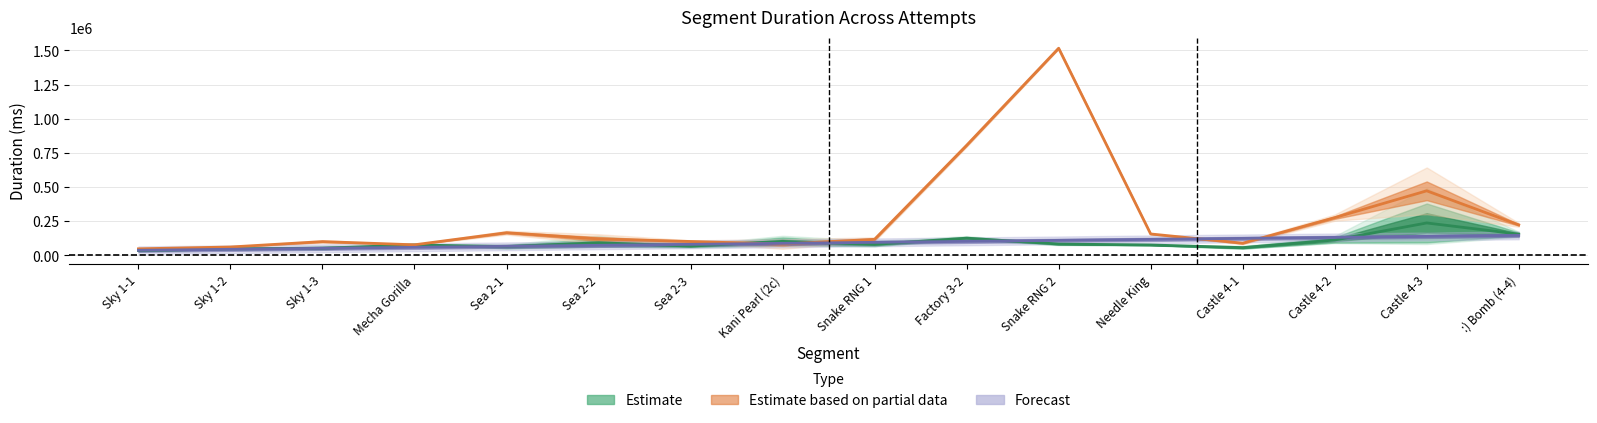

Rank the series at Snake RNG 2 from lowest to highest value.

Estimate, Forecast, Estimate based on partial data